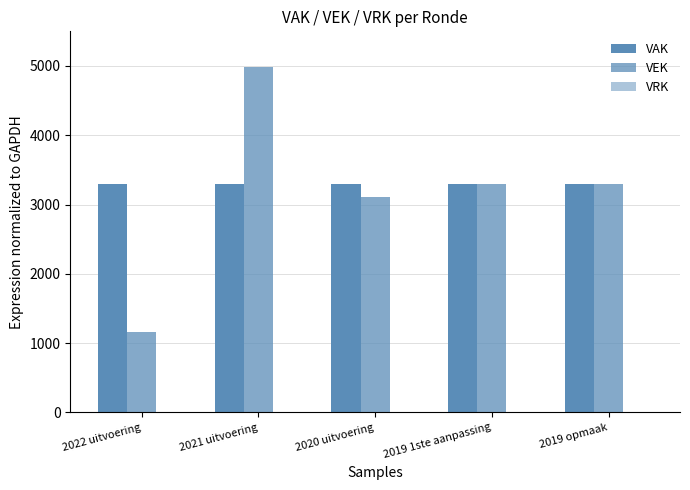

Count the number of data series in this chart.

2